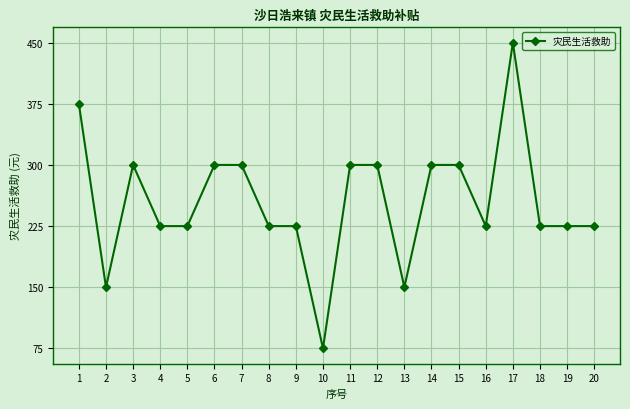

Is it true that the value at 5 is 225?

True